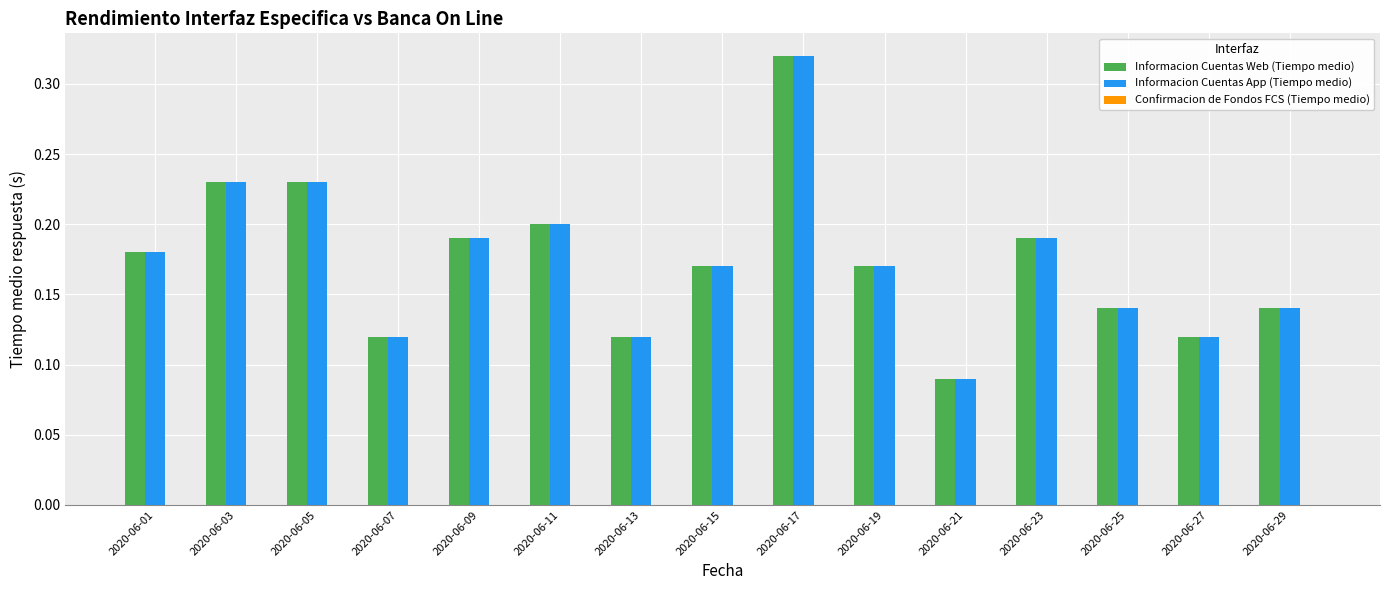

Which category has the lowest value in the Informacion Cuentas App (Tiempo medio) series?

2020-06-21